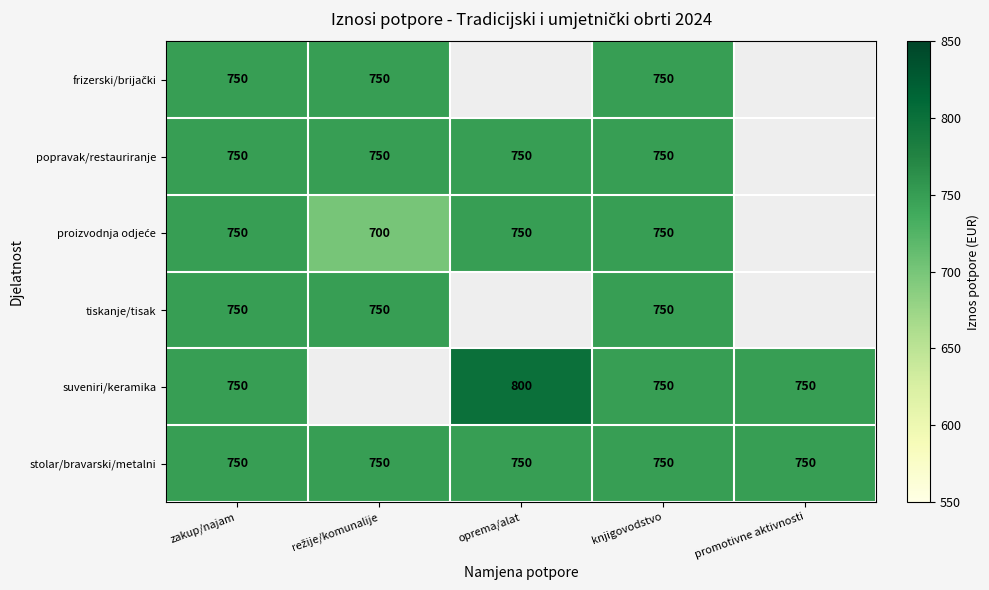

Is it true that suveniri/keramika equals 750 at knjigovodstvo?

True